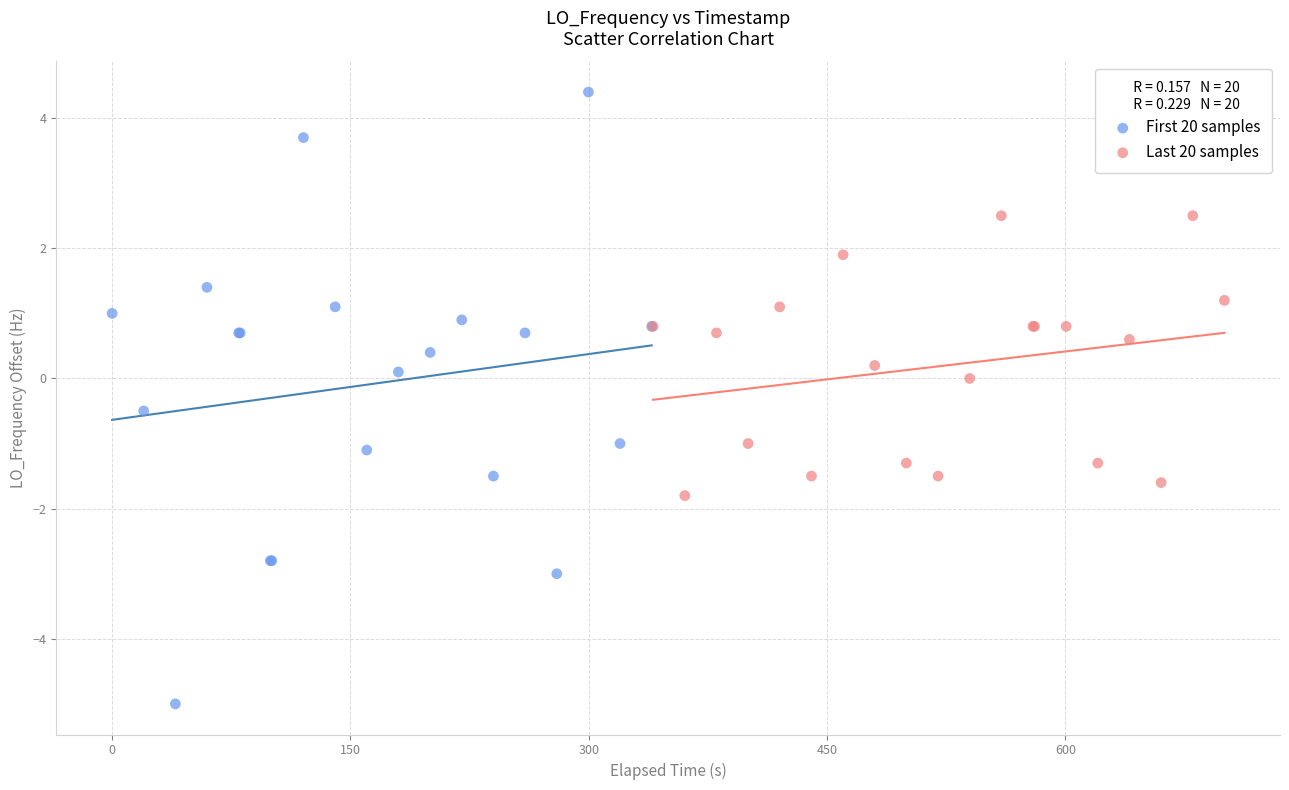

Which series contains the lowest Y value?

First 20 samples